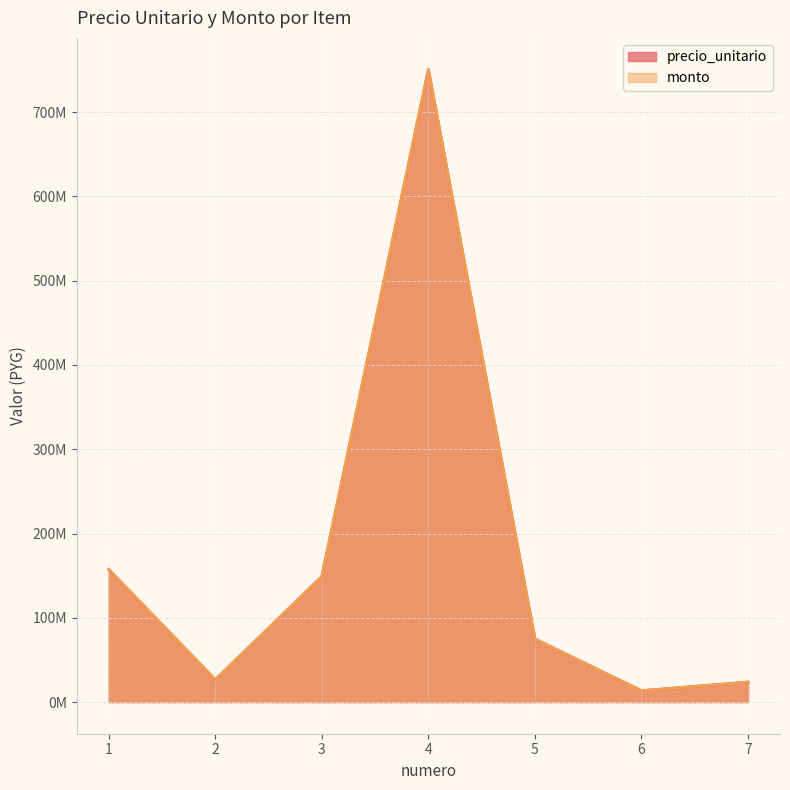

At which label does precio_unitario first exceed 74817770?

1